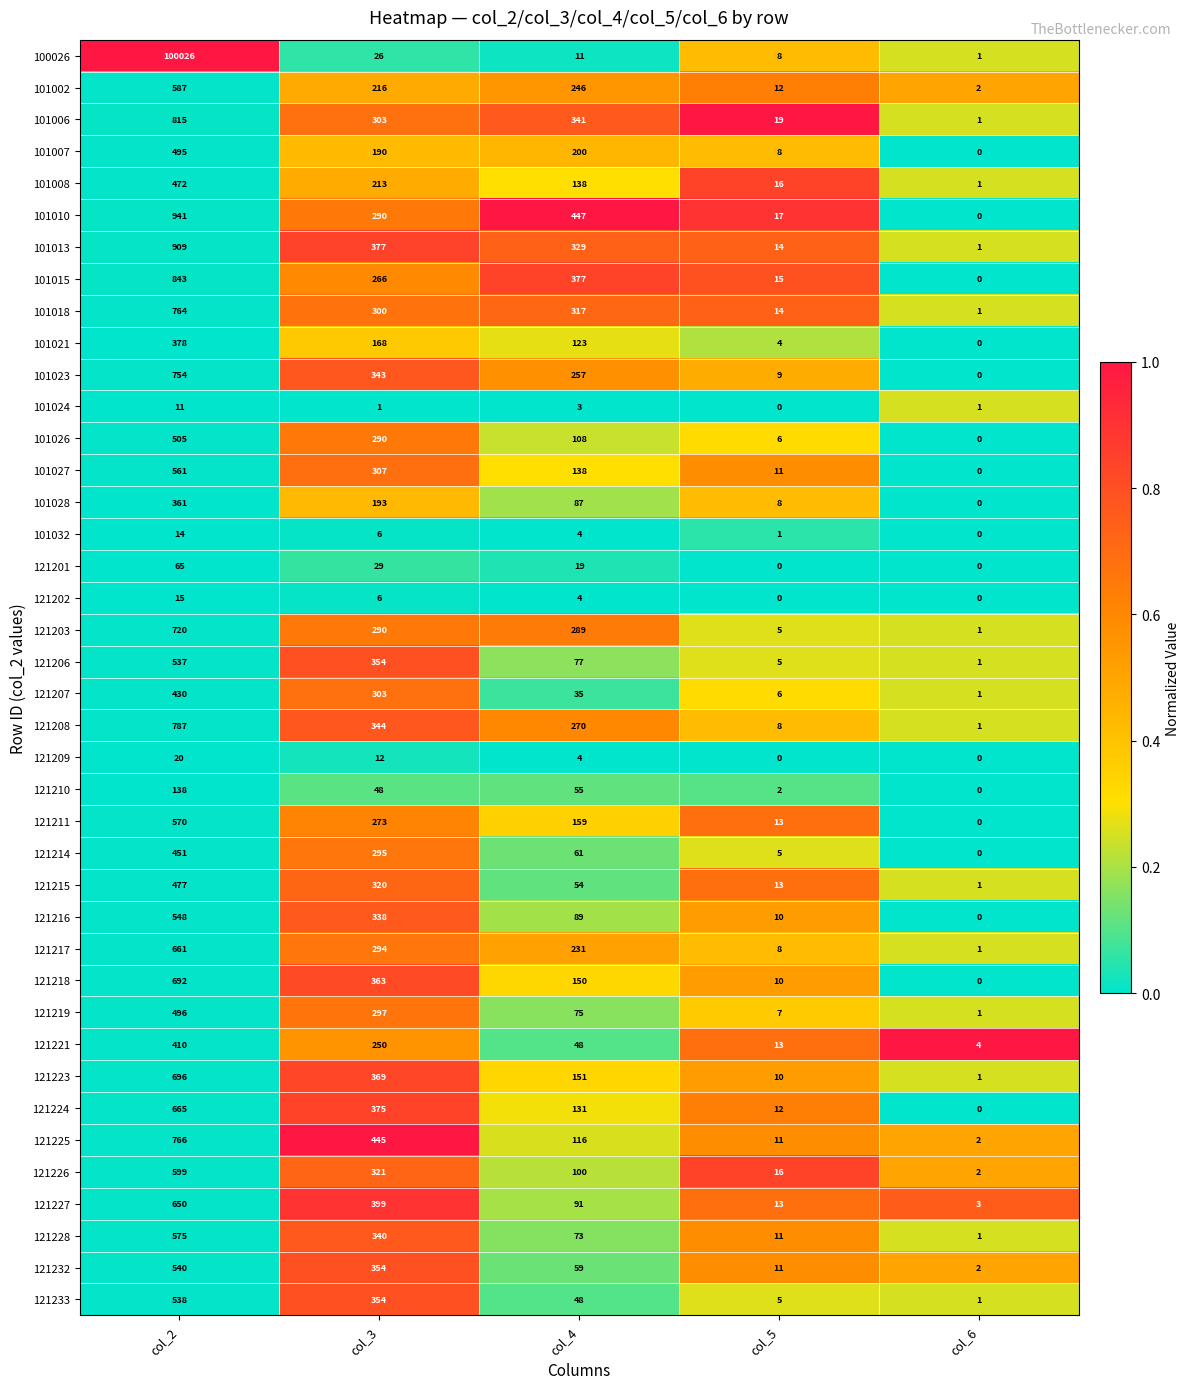

What is the difference between the 121210 values at col_6 and col_3?

48